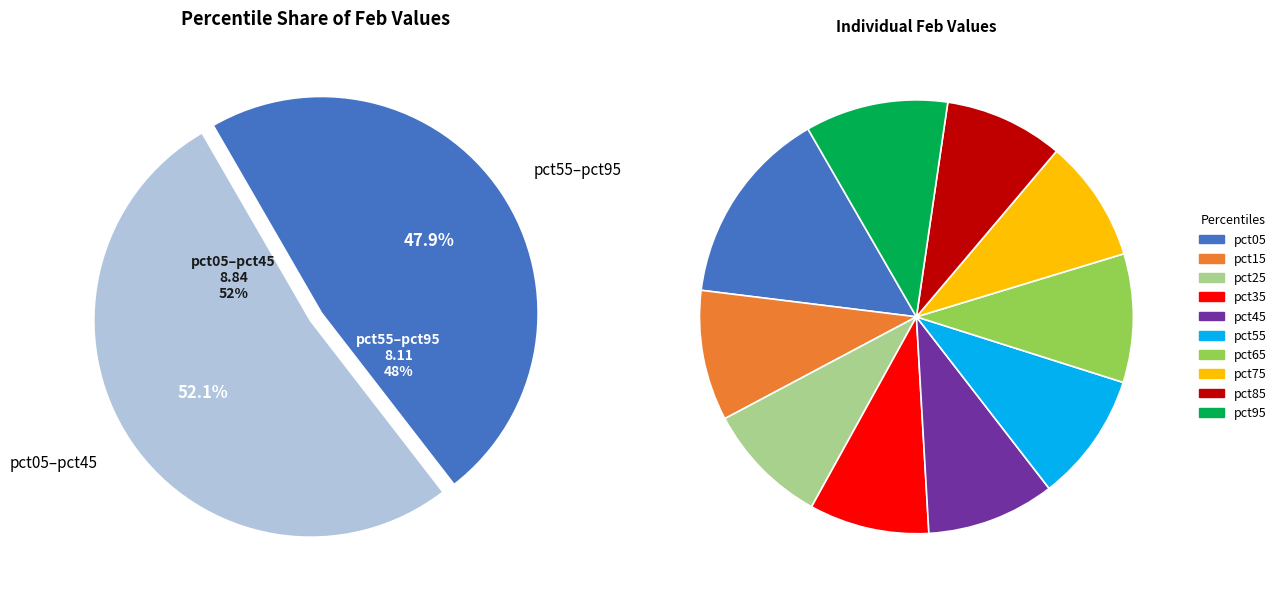

How many segments does this pie chart have?

10